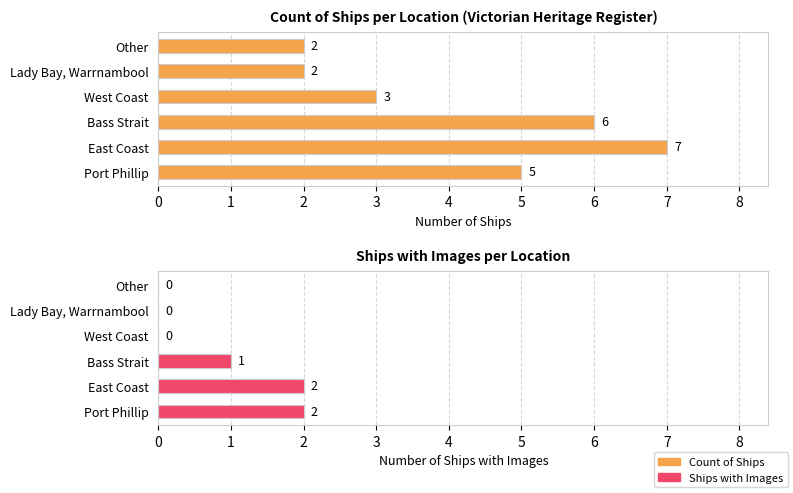

Which series has the largest total across all categories?

Count of Ships